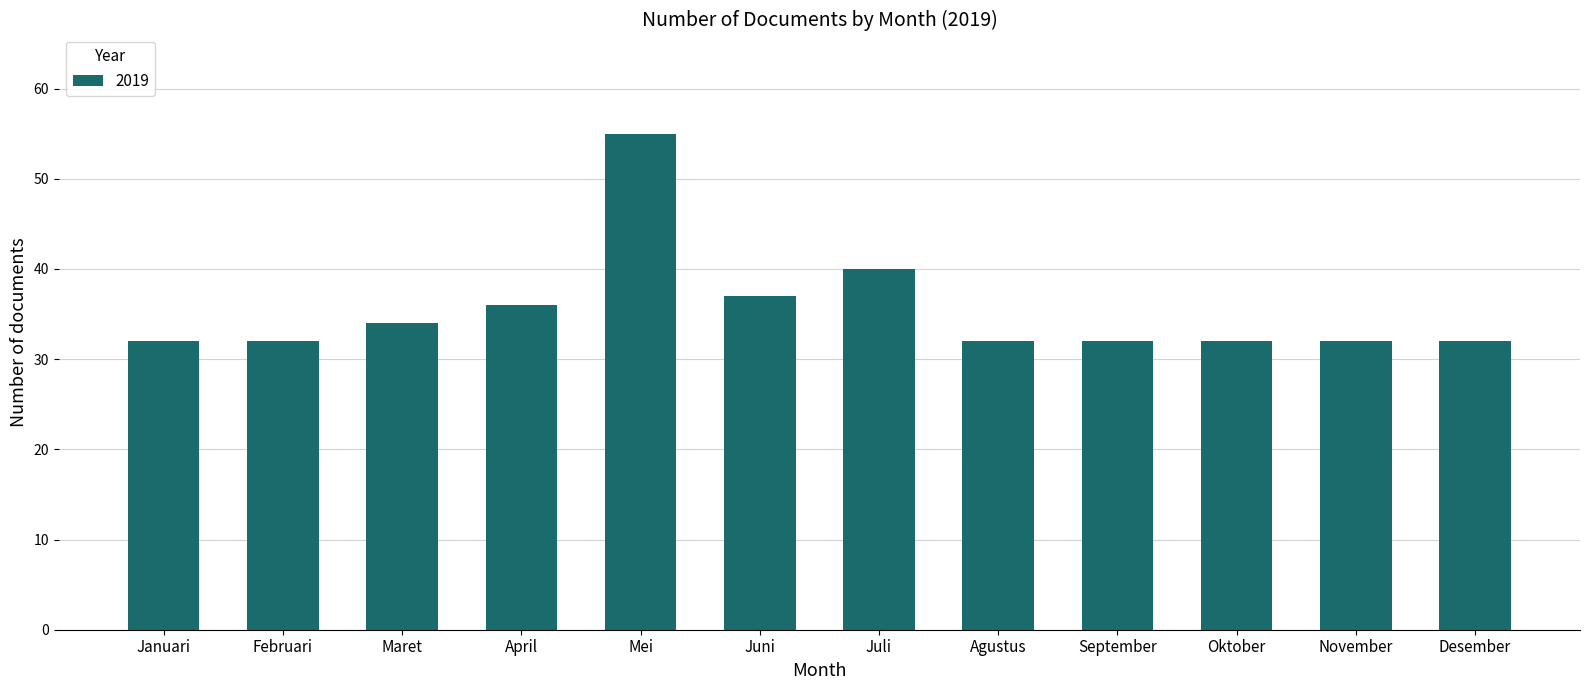

What is the value of the 11th bar from the left?

32